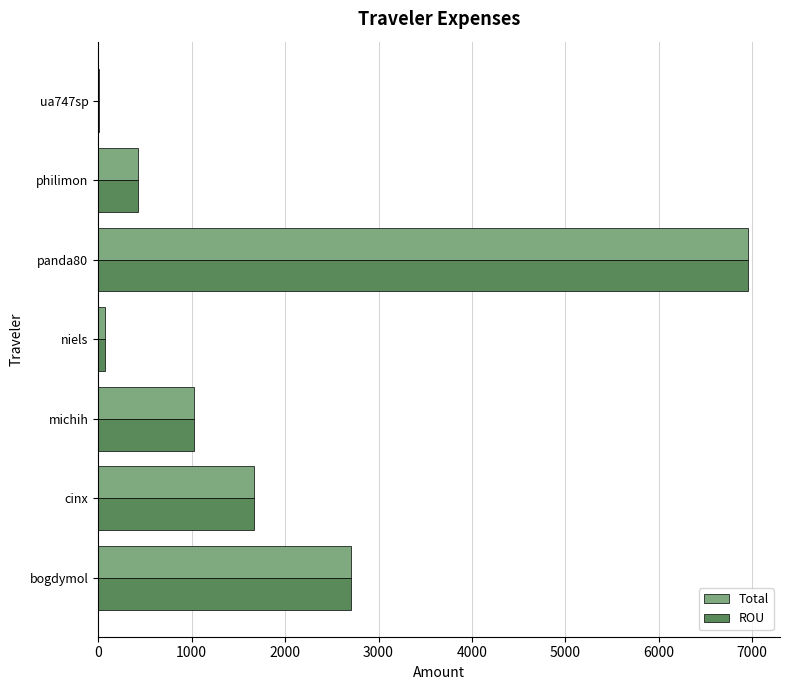

What is the total value across all series at panda80?

13897.7